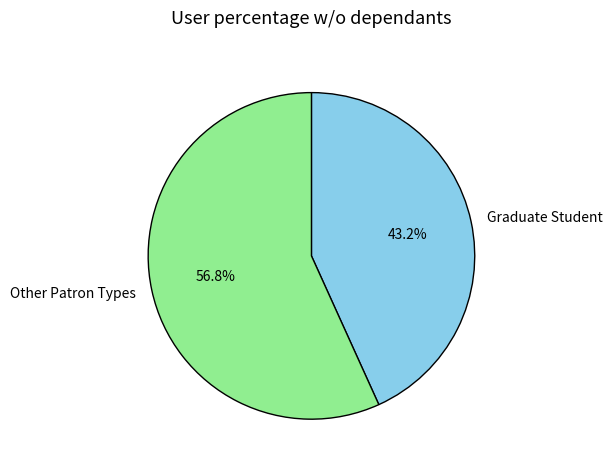

Rank the categories by value from highest to lowest.

Other Patron Types, Graduate Student